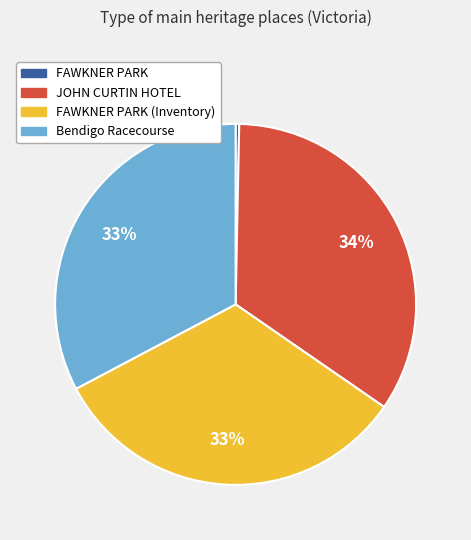

Which category has the biggest portion of the pie?

JOHN CURTIN HOTEL